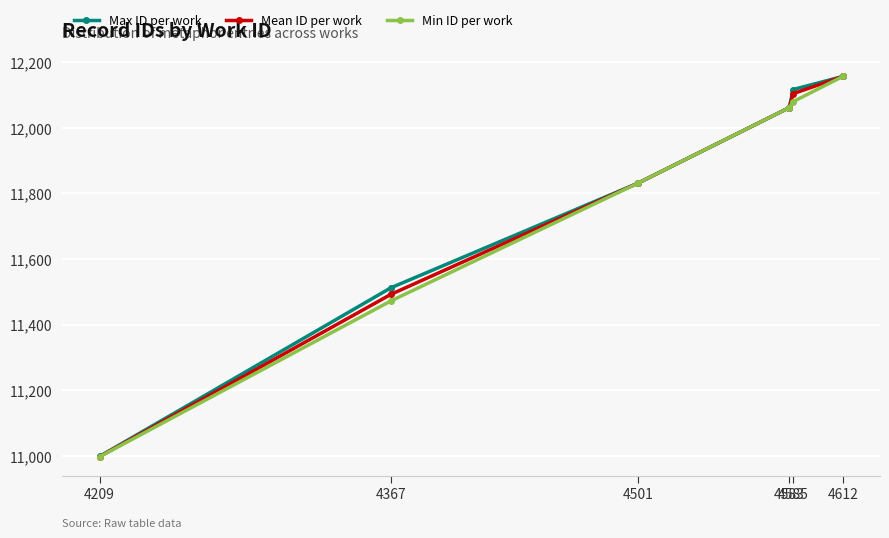

At how many categories does at least one series exceed 11029?

5